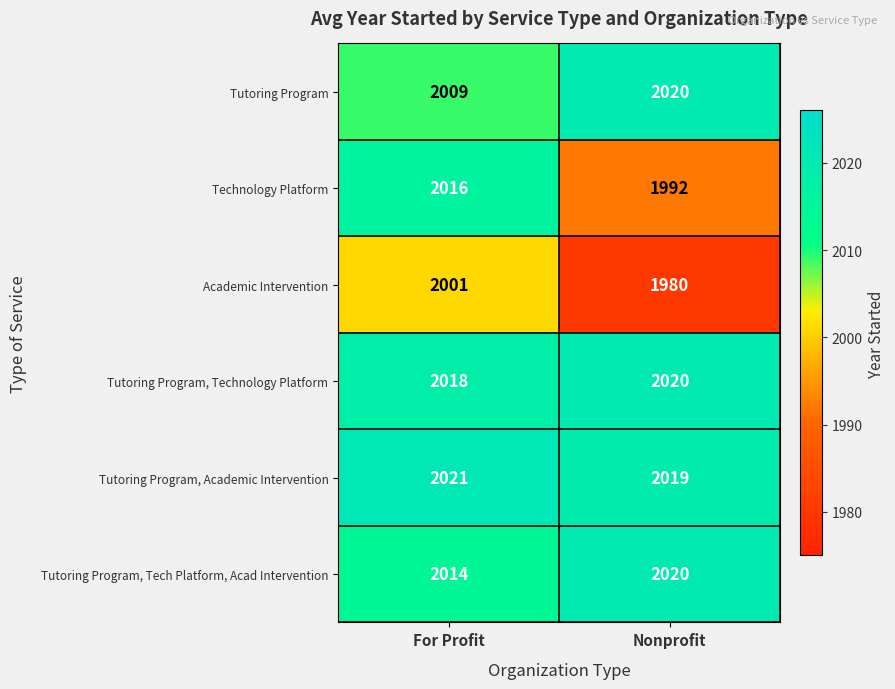

What is the difference between the Tutoring Program, Tech Platform, Acad Intervention values at Nonprofit and For Profit?

6